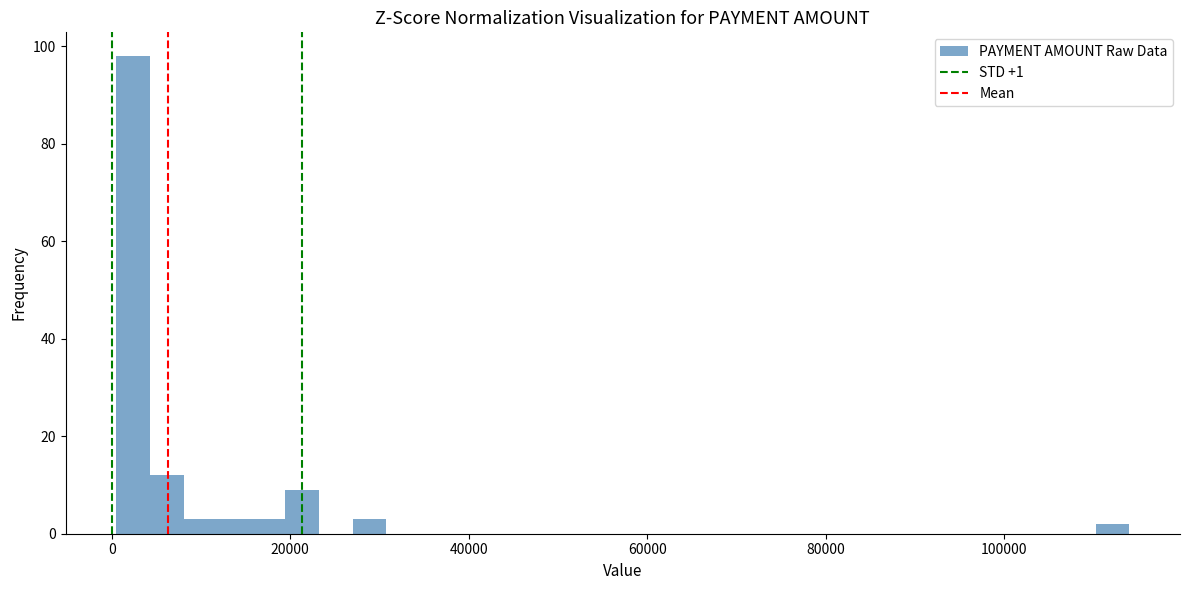

Around what value on the x-axis is the tallest bar? Give the approximate position of its centre, as read against the axis.

2000